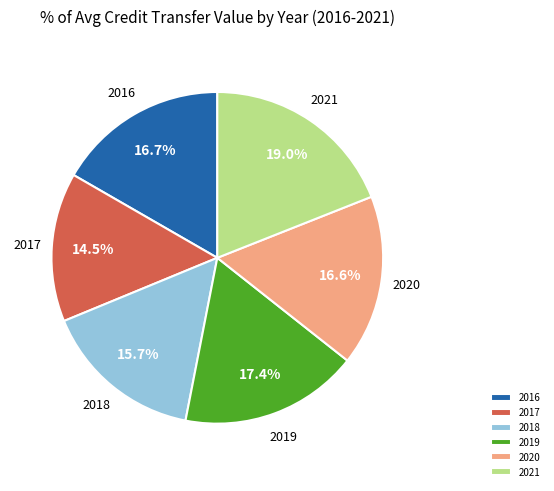

What percentage is the 2019 slice, to the nearest percent?

17%